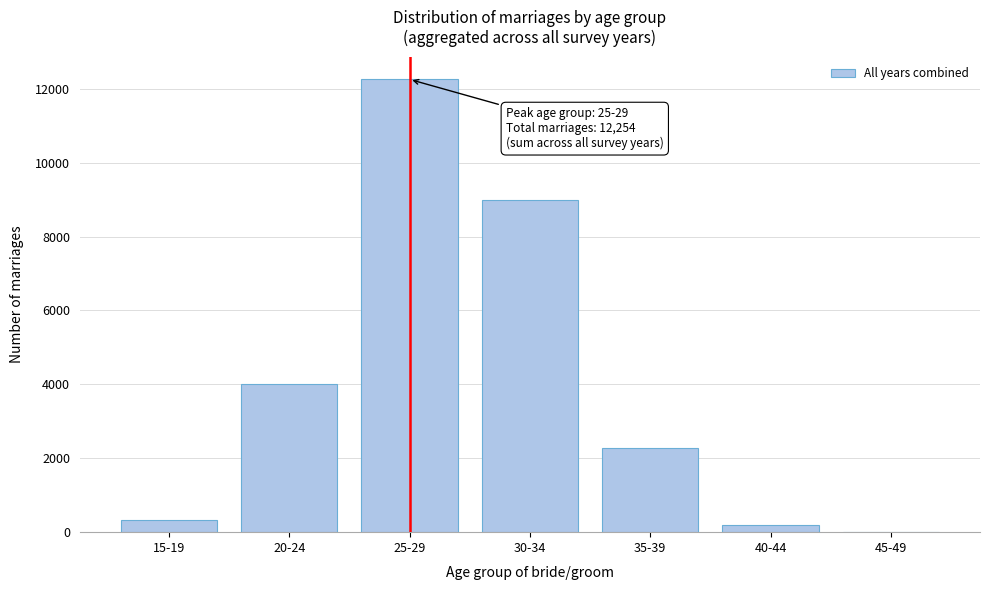

Reading left to right, what are all the values shown in this chart?

15-19=342	20-24=4016	25-29=12254	30-34=8986	35-39=2266	40-44=192	45-49=8